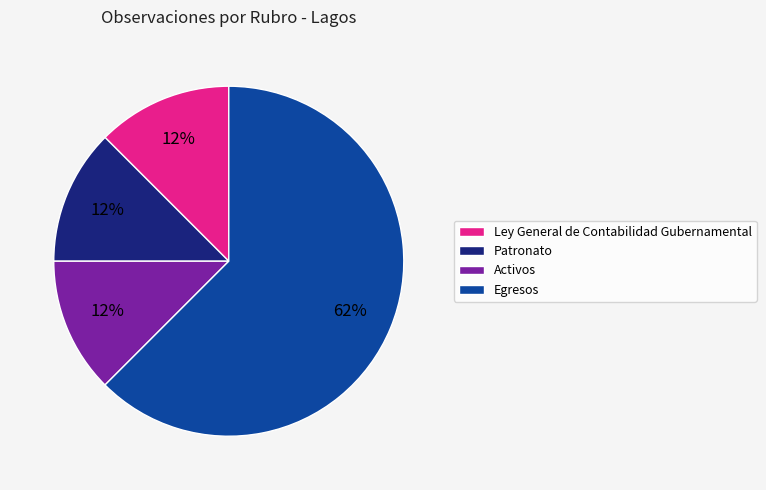

Combined, do Activos and Ley General de Contabilidad Gubernamental account for over 50%?

No